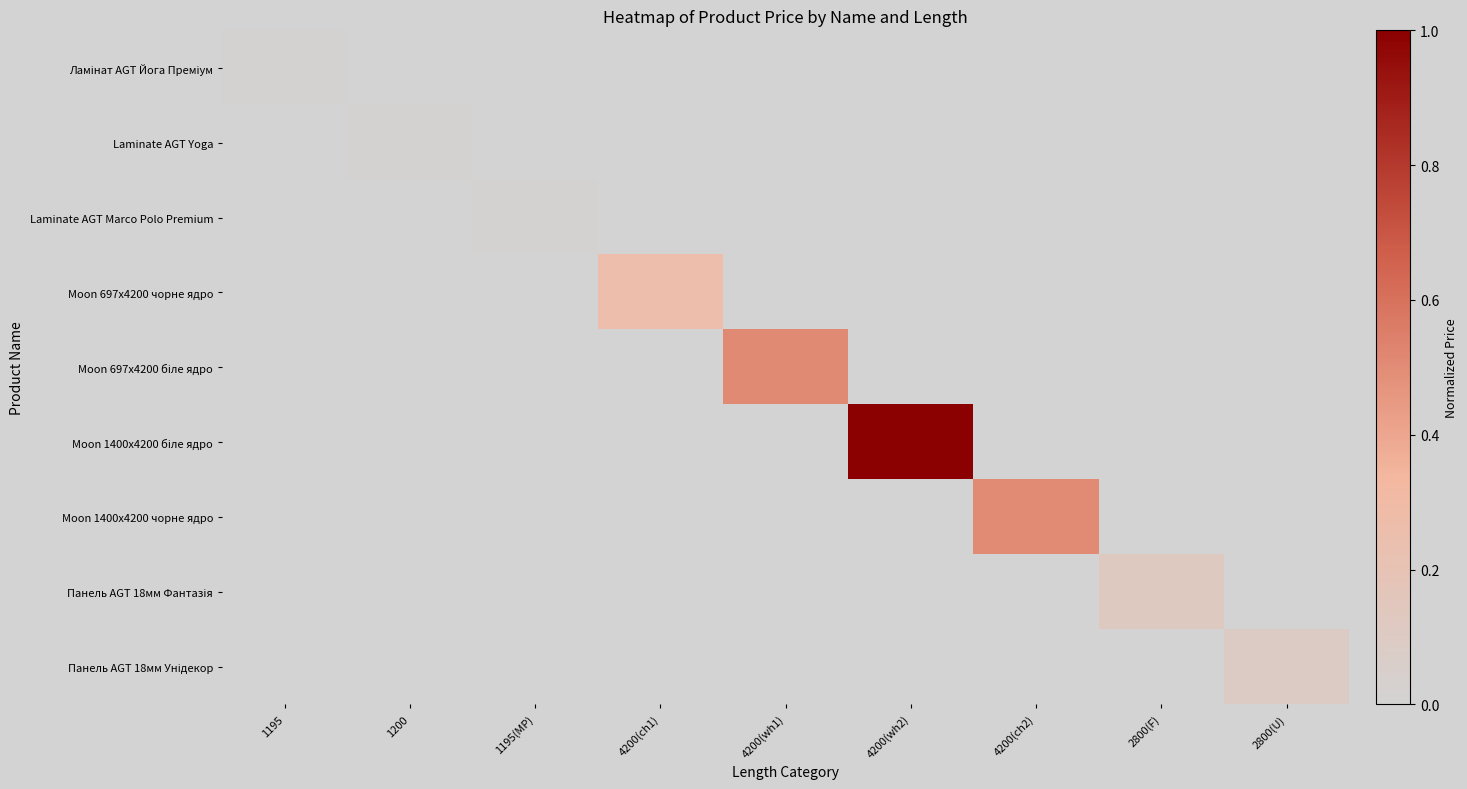

What is the spread (max minus min) of values at 2800(U)?

0.1